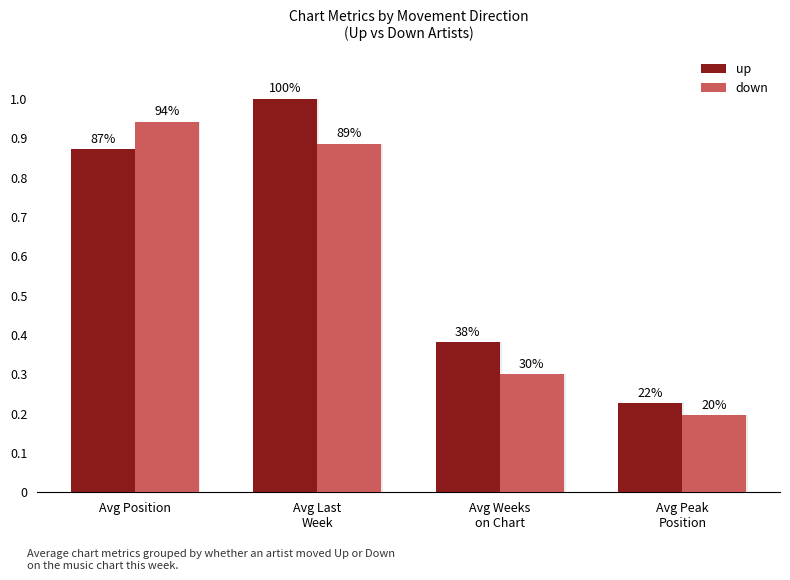

Is the value of up at Avg Position greater than the value of down at Avg Last
Week?

No